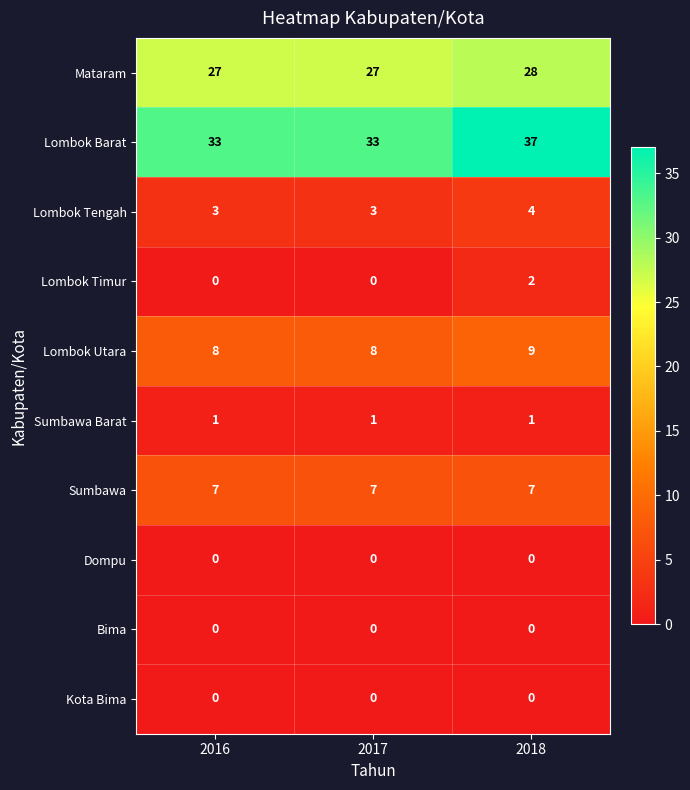

What is the difference between the highest and lowest values at 2016?

33